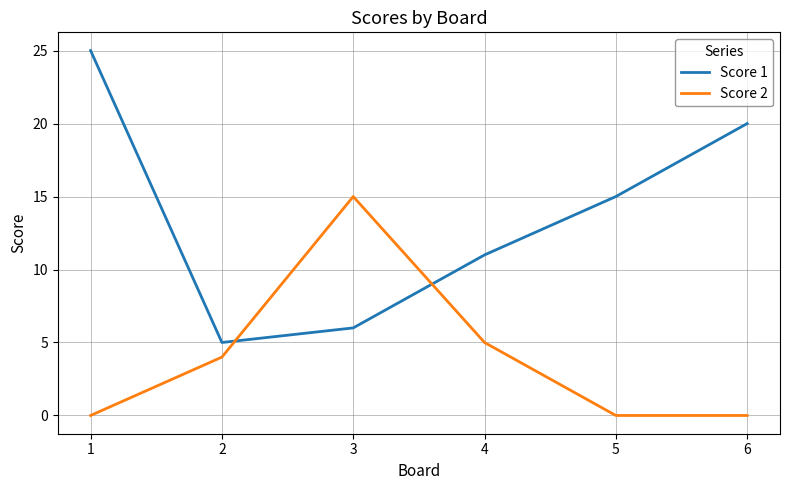

At which category is the sum across all series the highest?

1